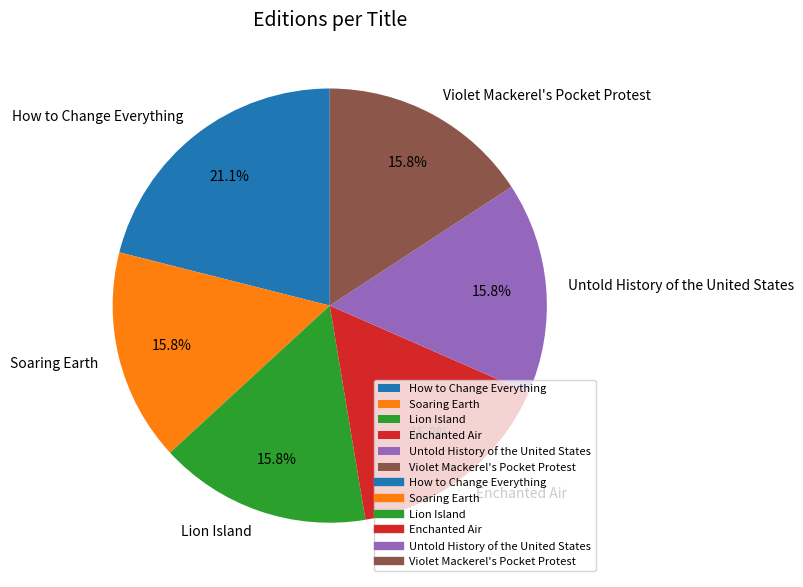

Which slice is the largest?

How to Change Everything